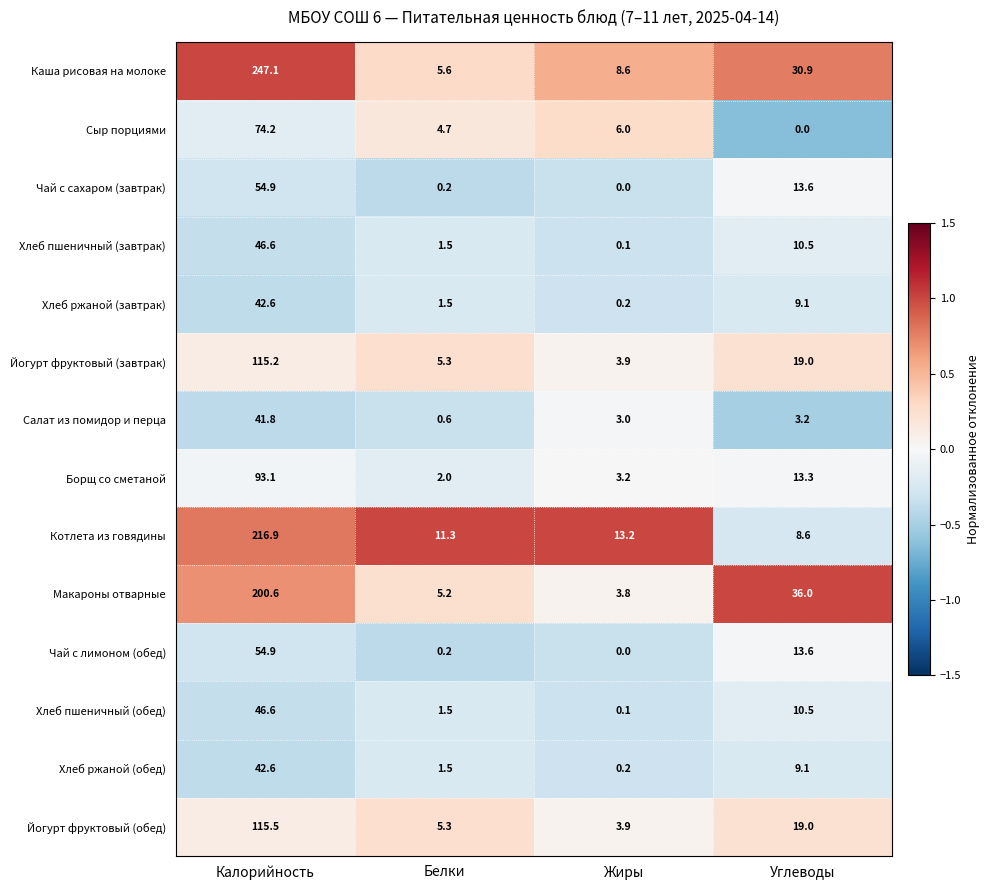

At how many categories does at least one series exceed 0?

4